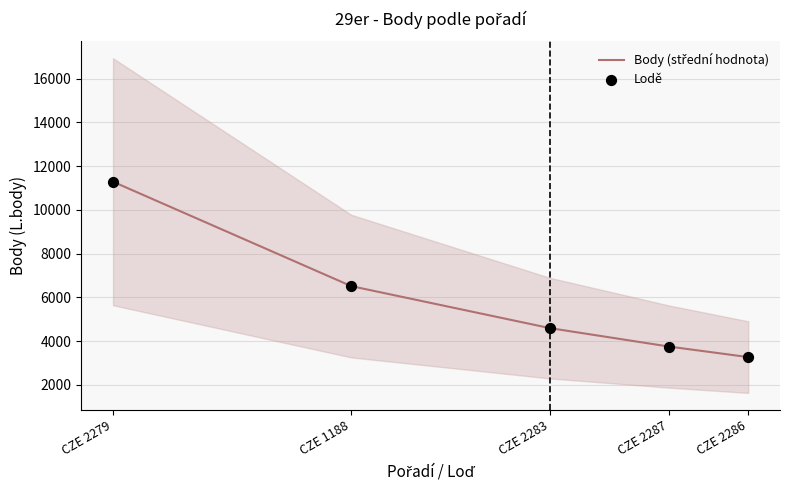

What is the total value across all series at CZE 2283?

9200